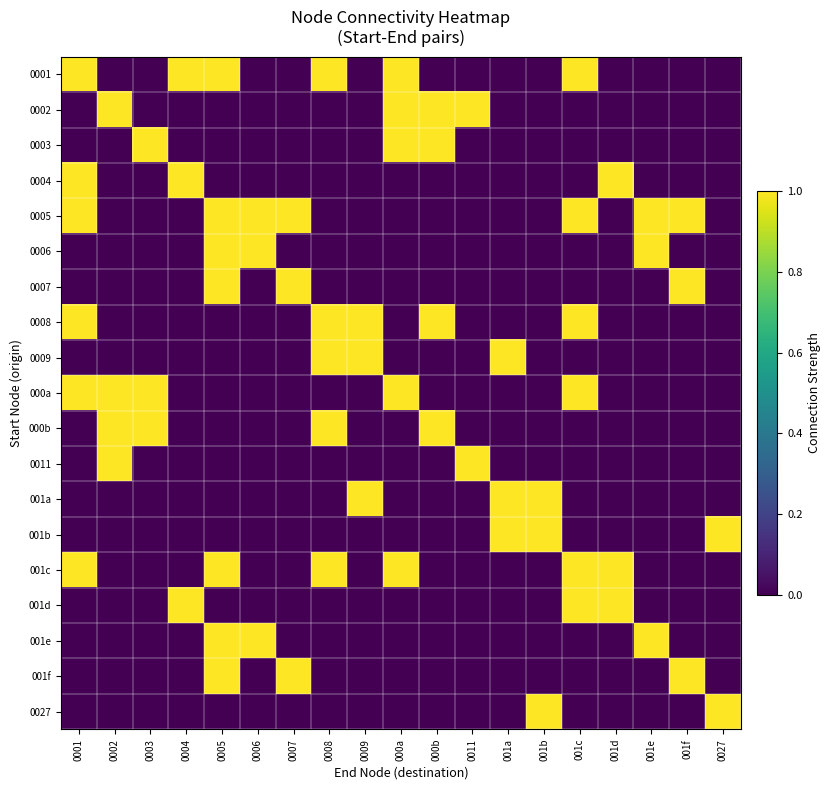

At how many categories does at least one series exceed 0?

19